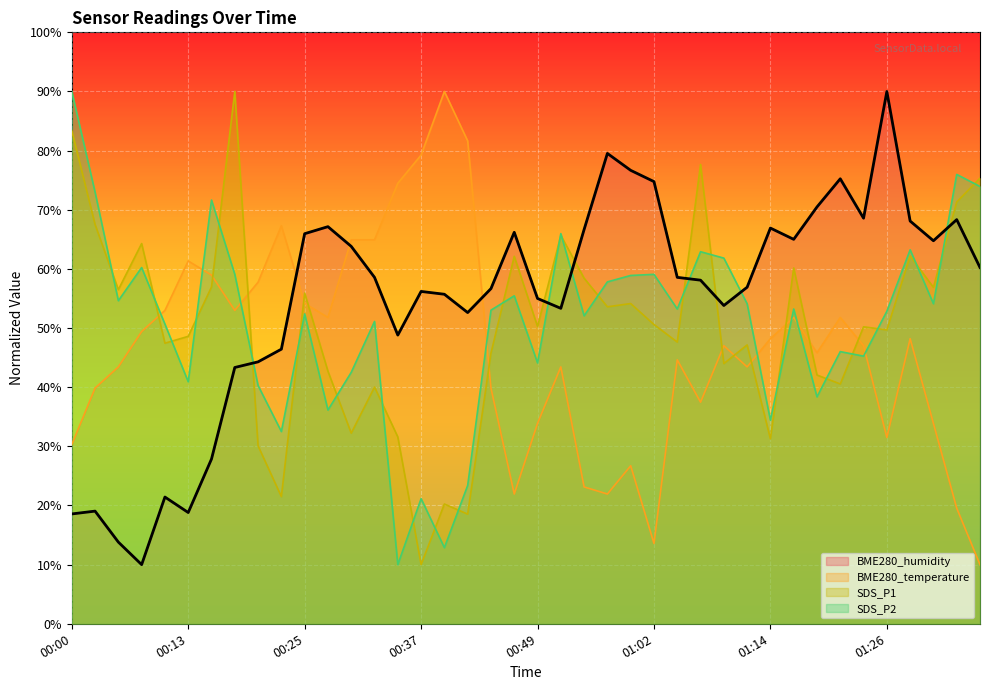

Reading left to right, transcribe all the data shown in this chart.

BME280_humidity: 18.6	19.0	13.8	10.0	21.4	18.8	27.9	43.3	44.3	46.4	66.0	67.1	63.8	58.6	48.8	56.2	55.7	52.6	56.7	66.2	55.0	53.3	66.7	79.5	76.7	74.8	58.6	58.1	53.8	56.9	66.9	65.0	70.5	75.2	68.6	90.0	68.1	64.8	68.3	60.2
BME280_temperature: 30.3	39.9	43.4	49.4	53.0	61.3	59.0	53.0	57.8	67.3	54.2	51.8	64.9	64.9	74.5	79.3	90.0	81.6	39.9	21.9	33.9	43.4	23.1	21.9	26.7	13.6	44.6	37.5	47.0	43.4	48.2	51.8	45.8	51.8	47.0	31.5	48.2	33.9	19.6	10.0
SDS_P1: 83.4	67.5	56.5	64.3	47.4	48.6	56.9	90.0	30.1	21.5	55.9	42.7	32.2	40.0	31.6	10.0	20.2	18.5	45.8	62.1	50.3	65.7	58.4	53.6	54.1	50.6	47.6	77.7	44.0	47.1	31.3	60.2	42.1	40.5	50.2	49.7	62.2	56.9	71.3	75.3
SDS_P2: 90.0	73.0	54.6	60.2	50.7	40.9	71.6	59.1	40.3	32.5	52.4	36.1	42.5	51.1	10.0	21.2	12.9	23.4	53.0	55.5	44.1	66.0	52.1	57.8	58.9	59.1	53.2	62.9	61.8	54.1	34.4	53.2	38.4	46.0	45.3	52.8	63.2	54.1	76.0	73.9